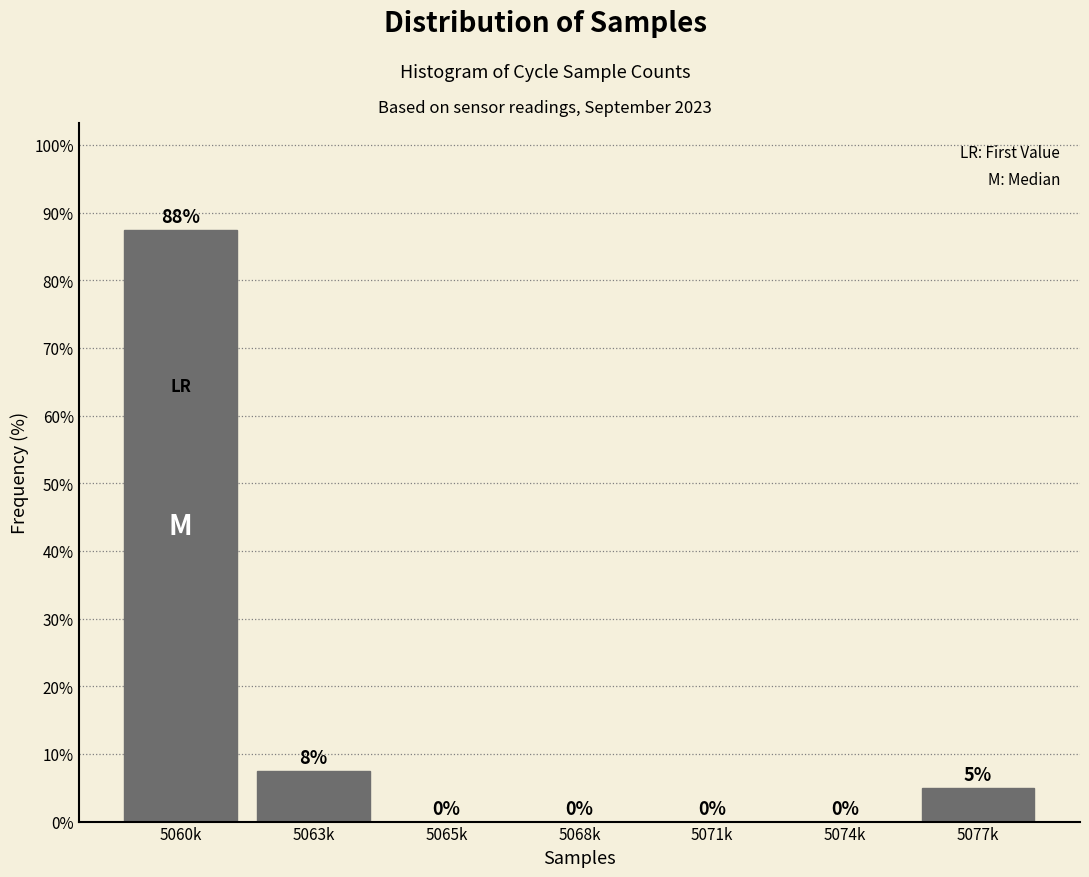

What is the greatest value displayed?

87.5